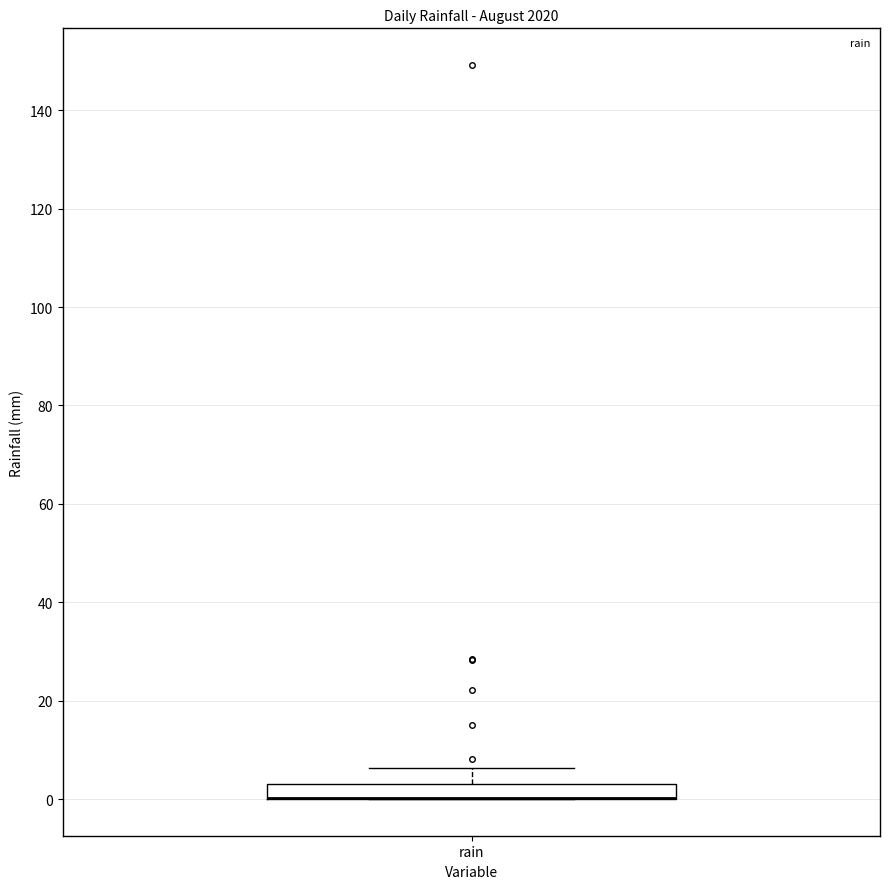

Where is the lower edge of the box for rain on the y-axis? The values are not printed on the chart, so give them approximately, as read against the axis.

0